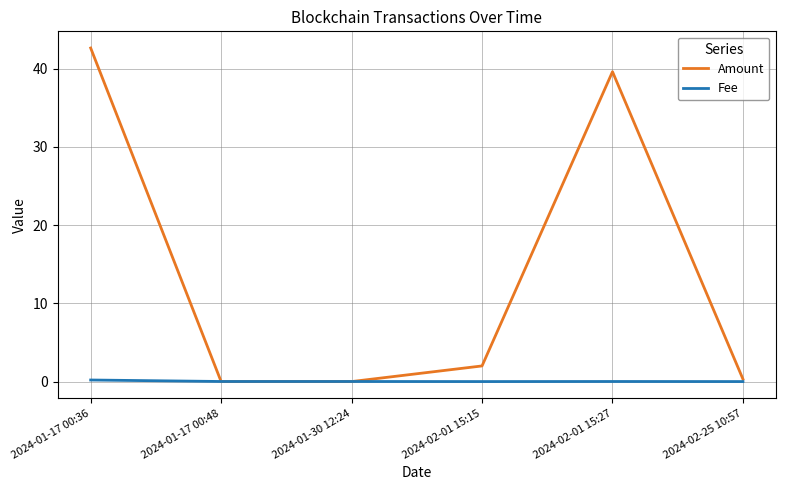

How many lines are shown in the chart?

2